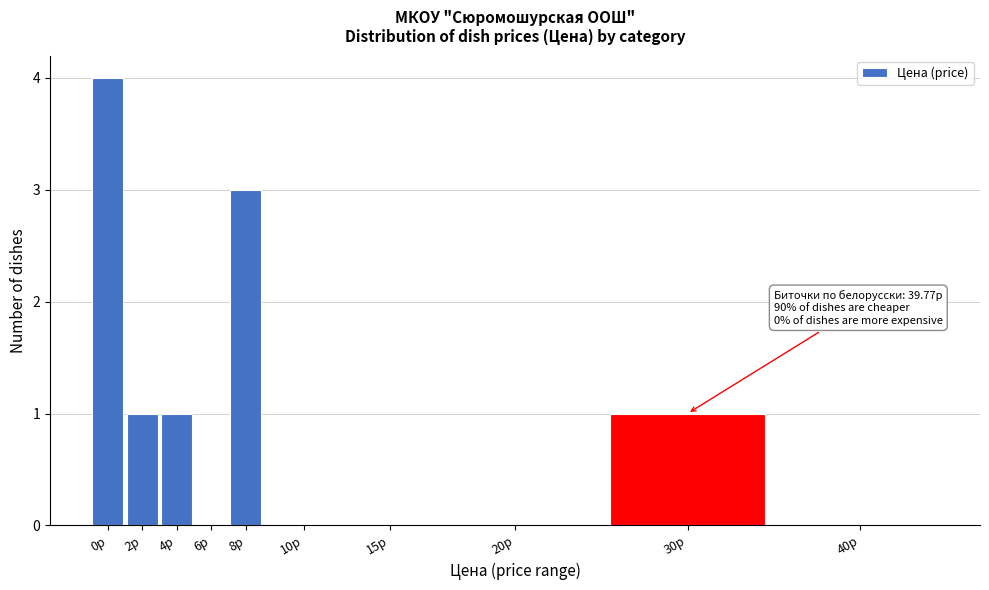

Reading left to right, extract all data points from this chart.

0р=4	2р=1	4р=1	6р=0	8р=3	10р=0	15р=0	20р=0	30р=1	40р=0